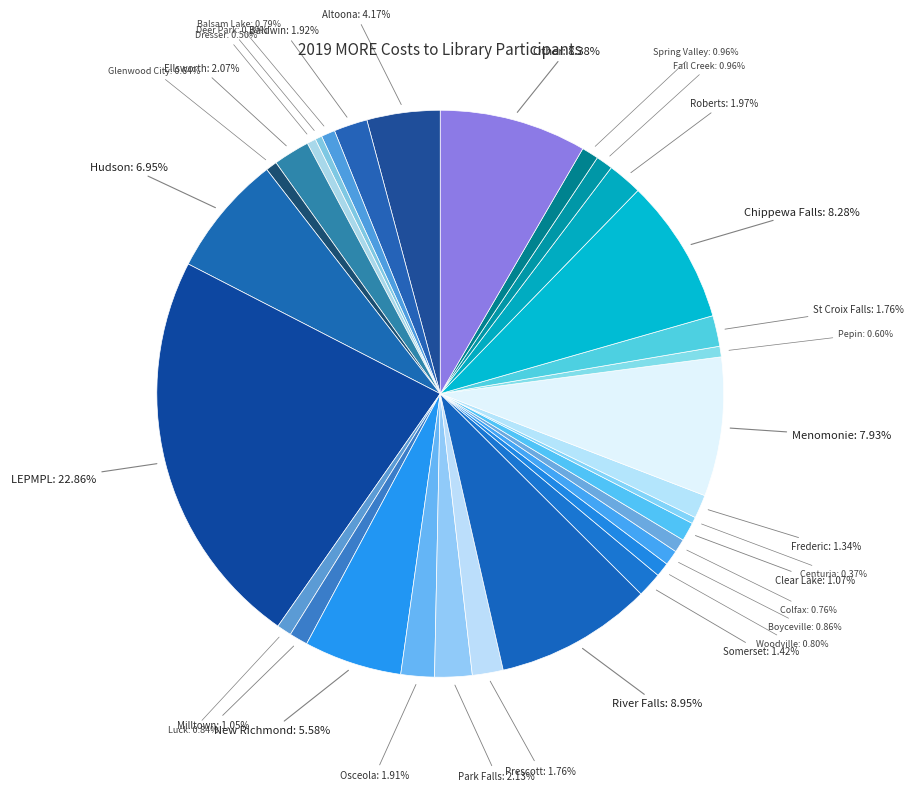

To the nearest percent, what is the difference between the Dresser and Clear Lake slice percentages?

1%